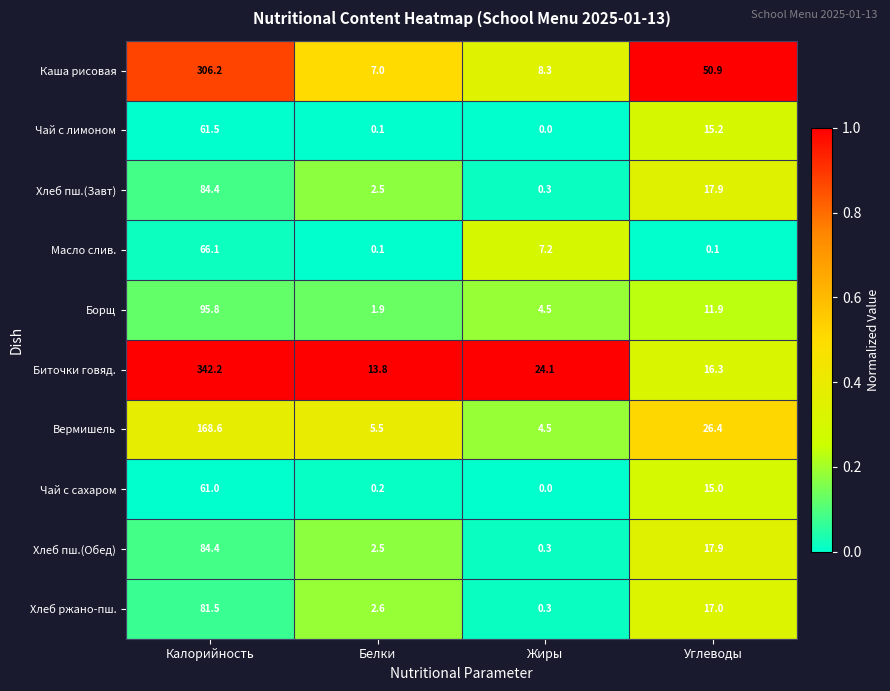

What is the spread (max minus min) of values at Жиры?

24.1